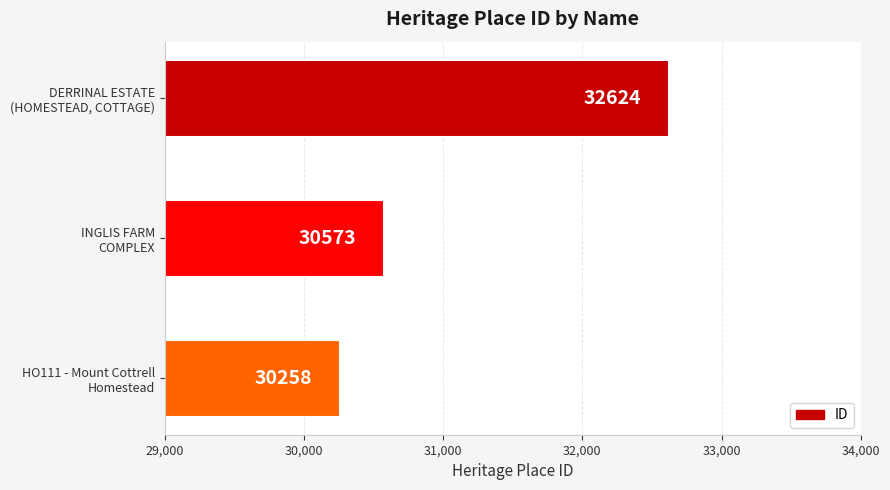

Count the values in the range 30258 to 32624.

3